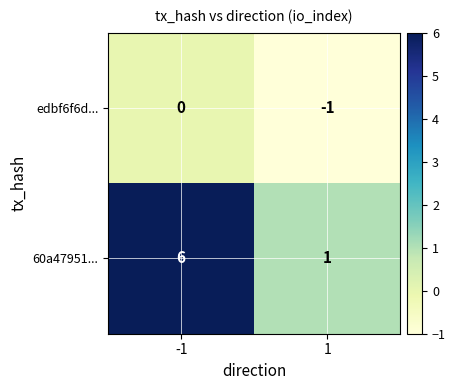

What is the maximum value shown in the chart?

6